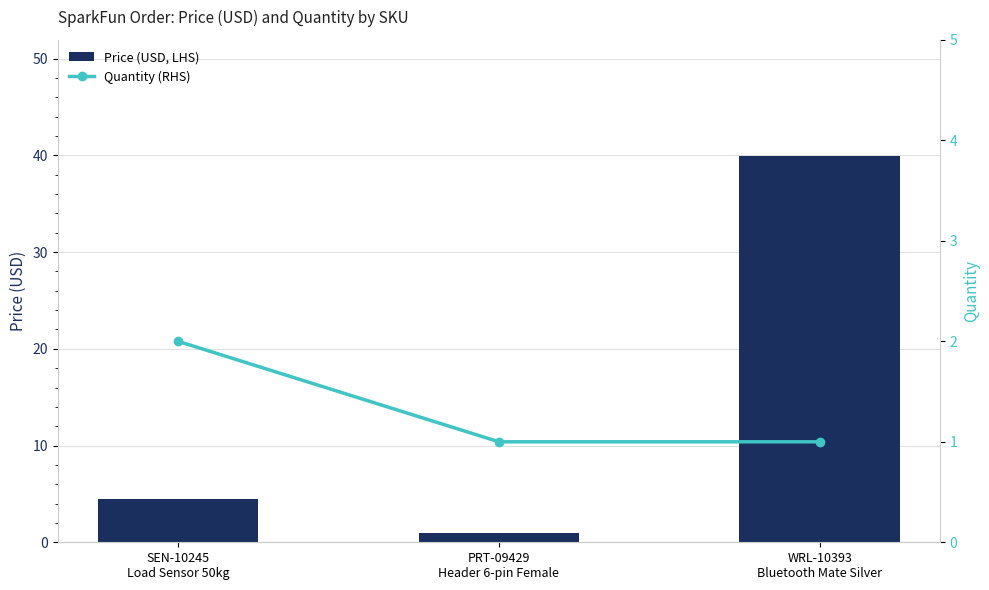

Reading left to right, transcribe all the data shown in this chart.

Price (USD, LHS): 4.5	0.9	40.0
Quantity (RHS): 2.0	1.0	1.0